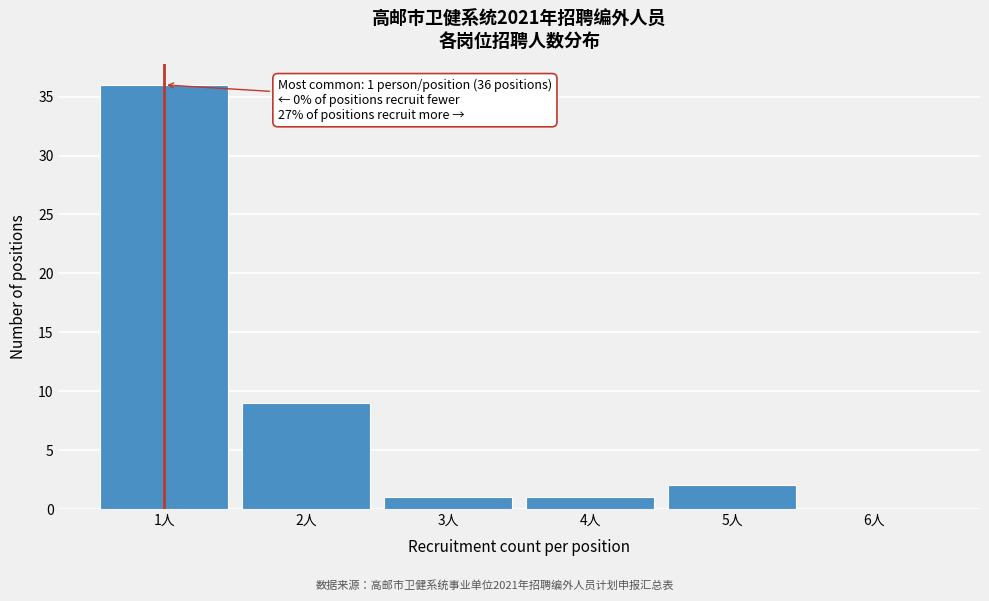

Over which range of the x-axis is the bar tallest?

0.5 to 1.5